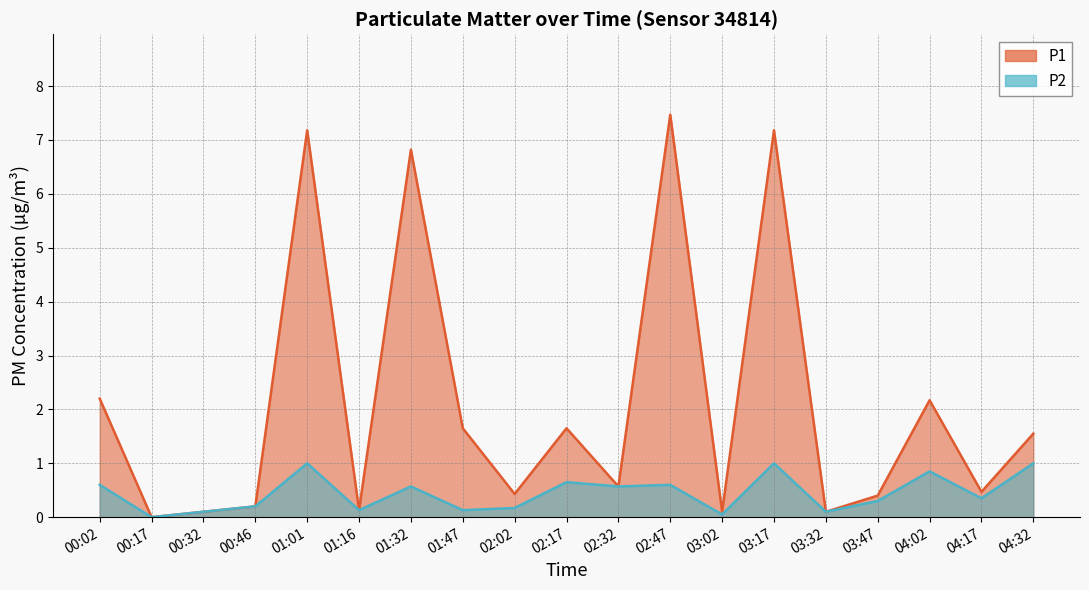

At which category is the sum across all series the highest?

01:01